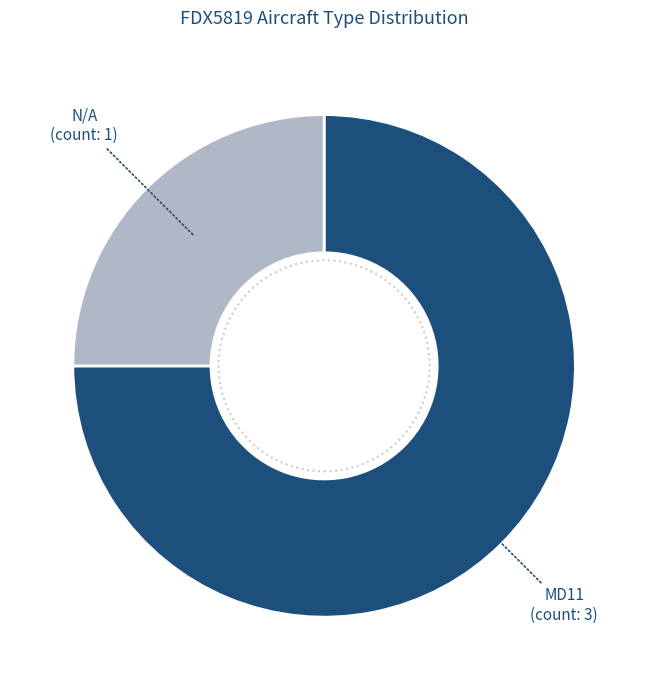

Rank the categories by value from lowest to highest.

N/A, MD11